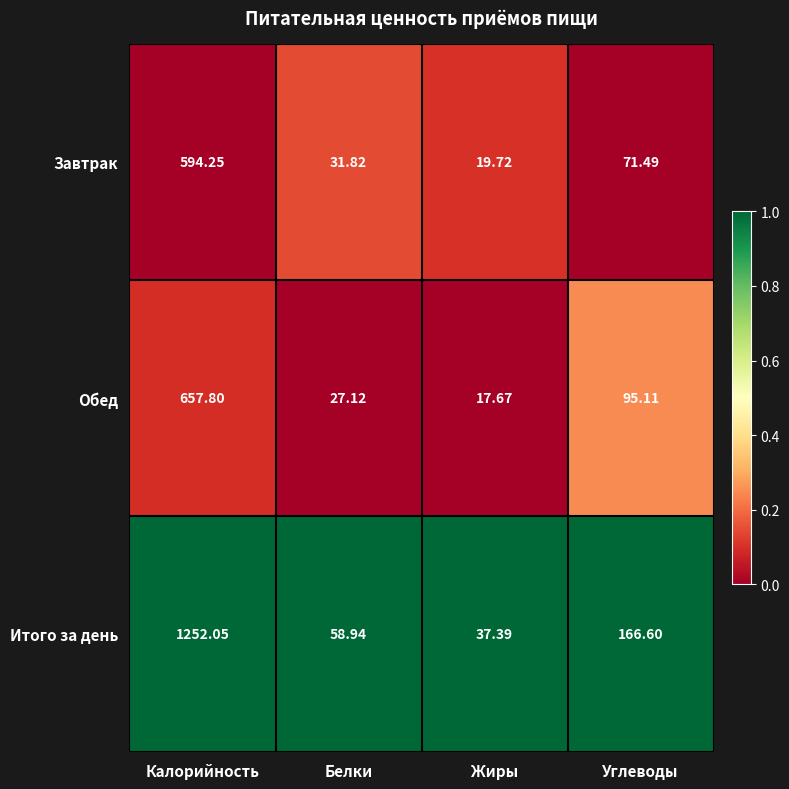

Which series has the largest range (max minus min)?

Итого за день